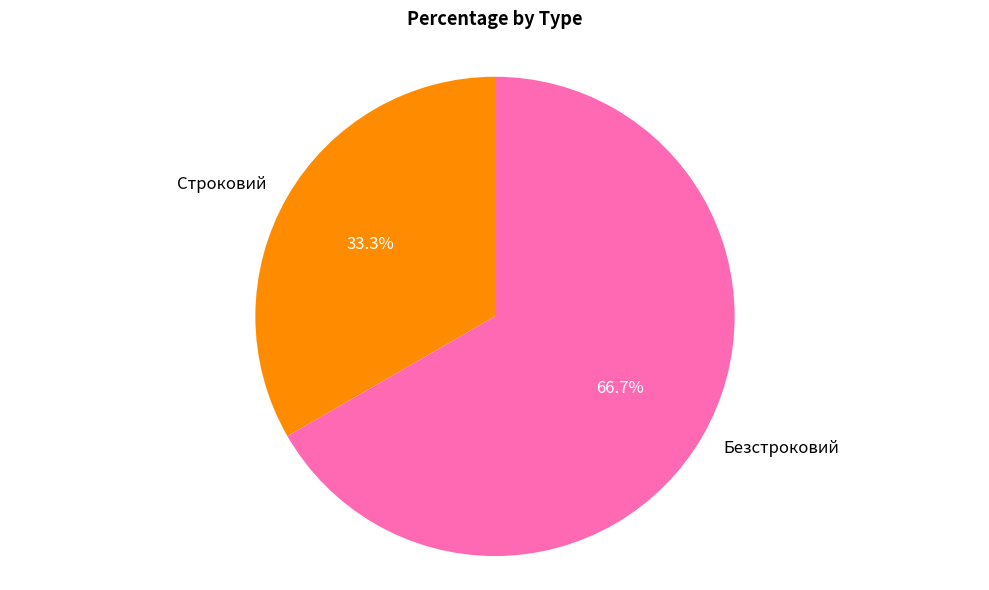

To the nearest percent, what is the difference between the Строковий and Безстроковий slice percentages?

33%